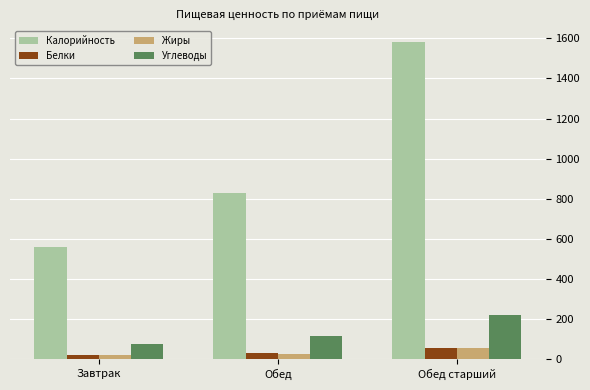

Are the bars horizontal?

No